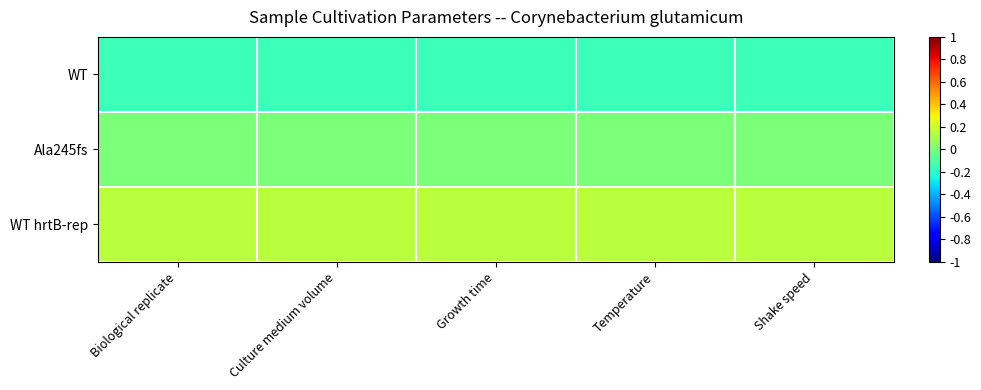

Reading right to left, transcribe all the data shown in this chart.

WT: Shake speed=-0.1	Temperature=-0.1	Growth time=-0.1	Culture medium volume=-0.1	Biological replicate=-0.1
Ala245fs: Shake speed=0.0	Temperature=0.0	Growth time=0.0	Culture medium volume=0.0	Biological replicate=0.0
WT hrtB-rep: Shake speed=0.1	Temperature=0.1	Growth time=0.1	Culture medium volume=0.1	Biological replicate=0.1